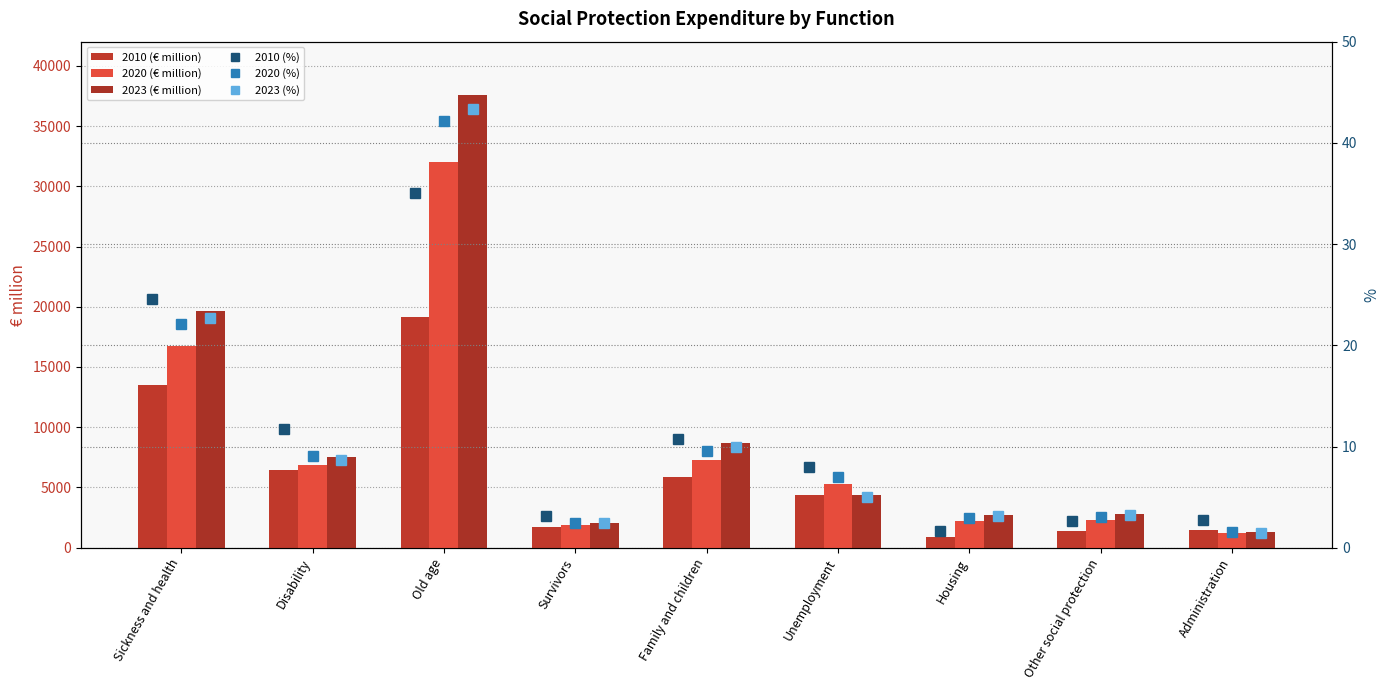

At which label is 2023 (%) closest to 22?

Sickness and health